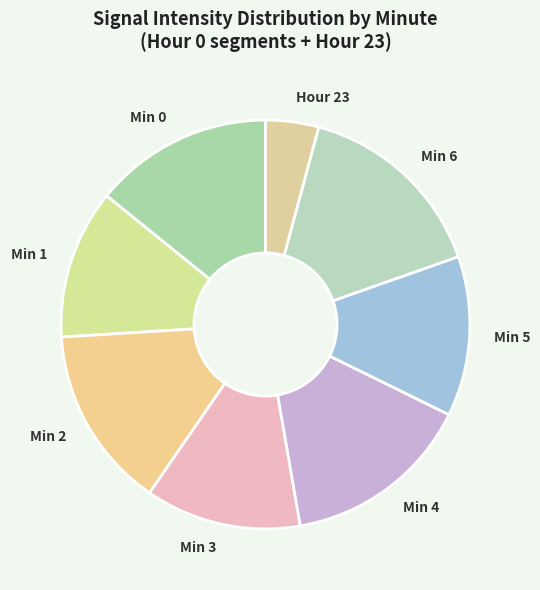

Is there any slice that represents more than half of the pie?

No